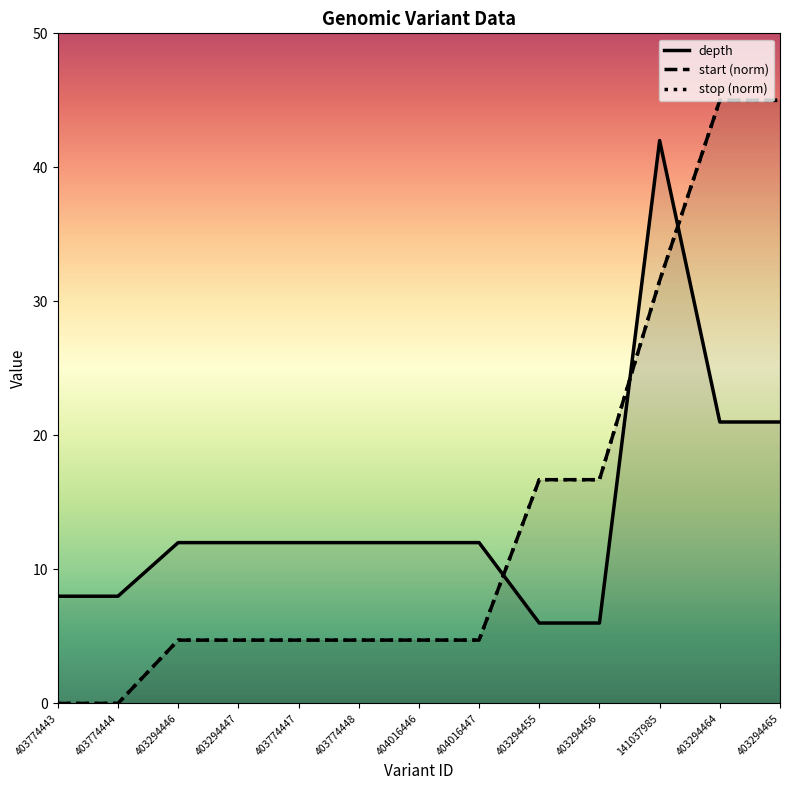

Reading right to left, transcribe all the data shown in this chart.

depth: 403294465=21.0	403294464=21.0	141037985=42.0	403294456=6.0	403294455=6.0	404016447=12.0	404016446=12.0	403774448=12.0	403774447=12.0	403294447=12.0	403294446=12.0	403774444=8.0	403774443=8.0
start: 403294465=45.0	403294464=45.0	141037985=31.5	403294456=16.7	403294455=16.7	404016447=4.7	404016446=4.7	403774448=4.7	403774447=4.7	403294447=4.7	403294446=4.7	403774444=0.0	403774443=0.0
stop: 403294465=45.0	403294464=45.0	141037985=31.5	403294456=16.7	403294455=16.7	404016447=4.7	404016446=4.7	403774448=4.7	403774447=4.7	403294447=4.7	403294446=4.7	403774444=0.0	403774443=0.0